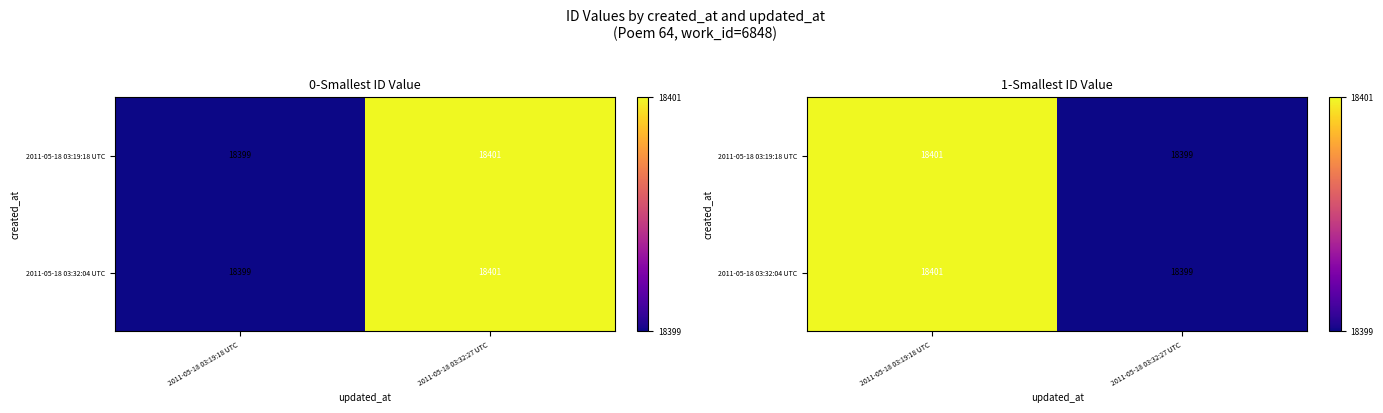

True or false: 2011-05-18 03:32:04 UTC has a value of 8095 at 2011-05-18 03:19:18 UTC.

False